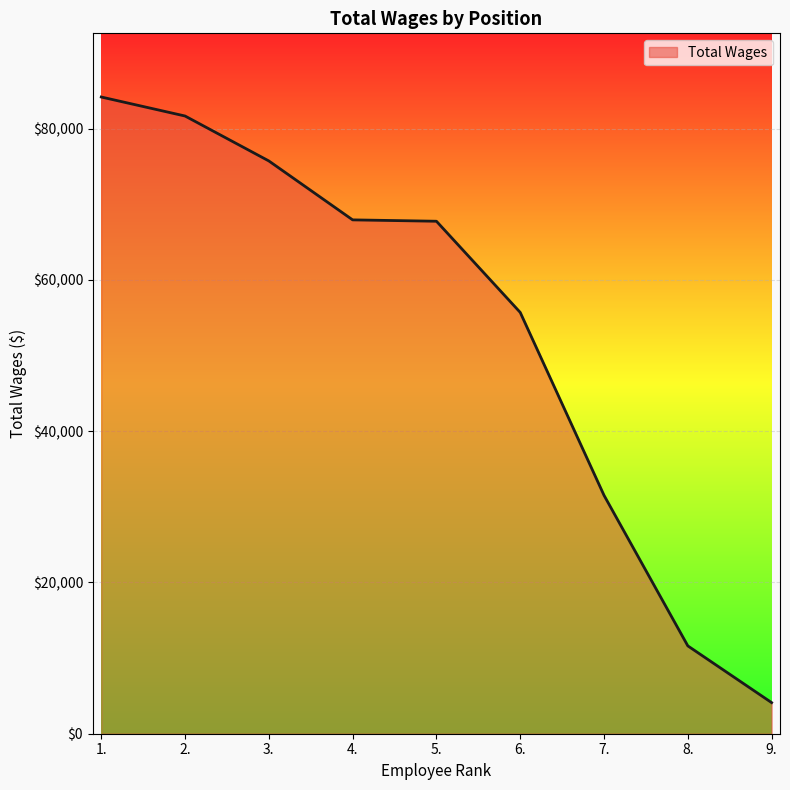

How many categories are shown in the chart?

9